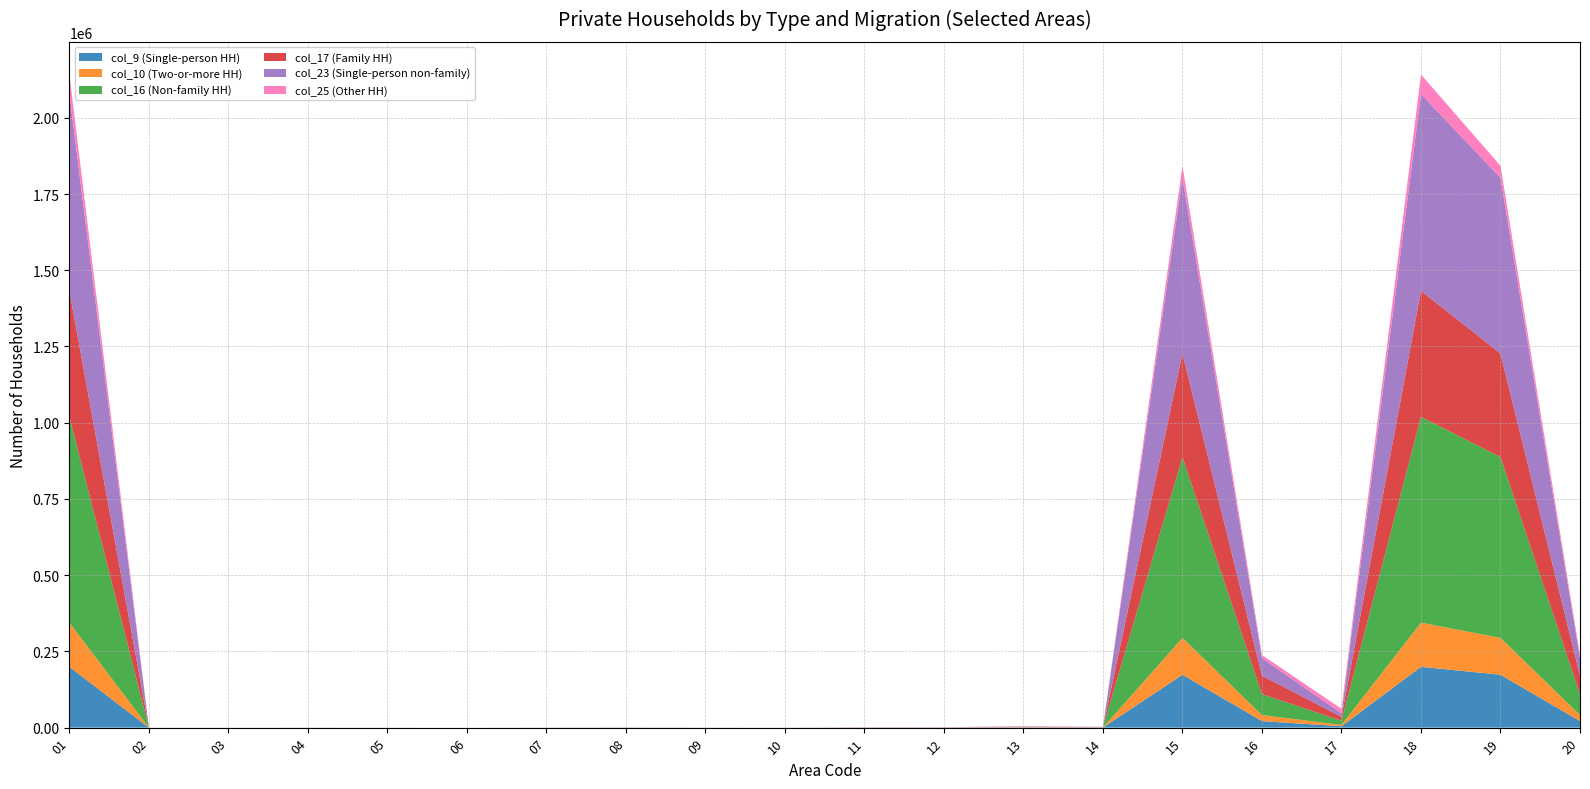

Reading left to right, transcribe all the data shown in this chart.

col_9 (Single-person HH): 199472	21	13	34	11	6	30	63	28	19	110	122	349	214	173470	21406	4596	199472	173470	21406
col_10 (Two-or-more HH): 144810	18	12	33	11	6	29	63	28	18	107	117	324	205	120748	19737	4325	144810	120748	19737
col_16 (Non-family HH): 675143	63	36	93	37	12	85	191	76	50	329	349	964	617	593172	68422	13549	675143	593172	68422
col_17 (Family HH): 413333	48	34	89	37	12	82	191	76	47	319	329	910	590	339668	60964	12701	413333	339668	60964
col_23 (Single-person non-family): 645020	56	31	78	30	12	70	164	67	44	283	297	872	555	575772	57552	11696	645020	575772	57552
col_25 (Other HH): 64317	50	30	89	17	16	160	177	76	74	249	286	1247	482	39591	10008	14718	64317	39591	10008